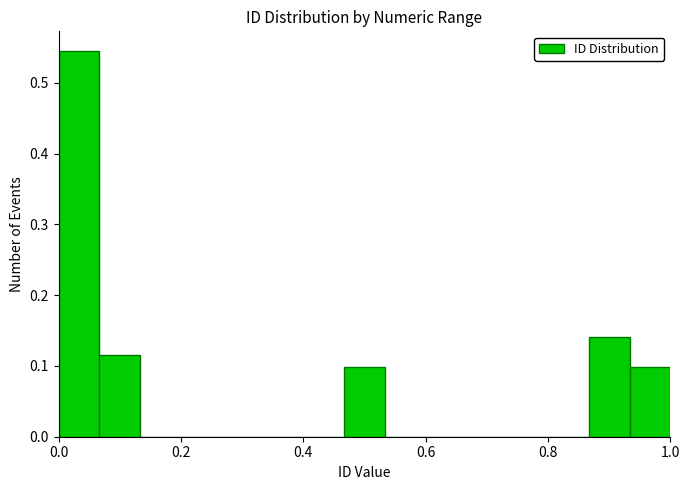

Read against the x-axis, roughly where is the centre of the tallest bar?

0.04